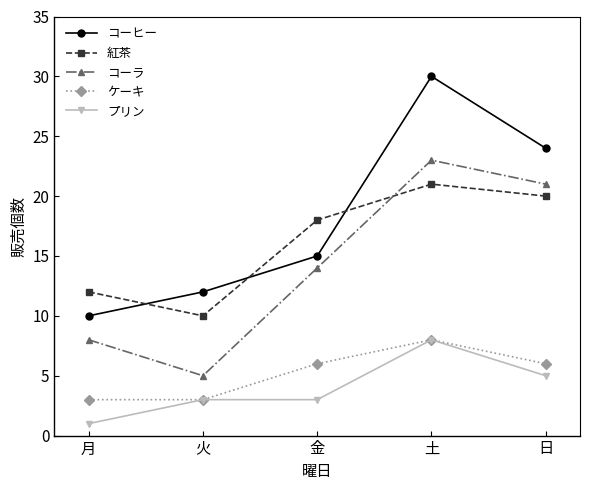

What is the label of the 1st point from the left?

月